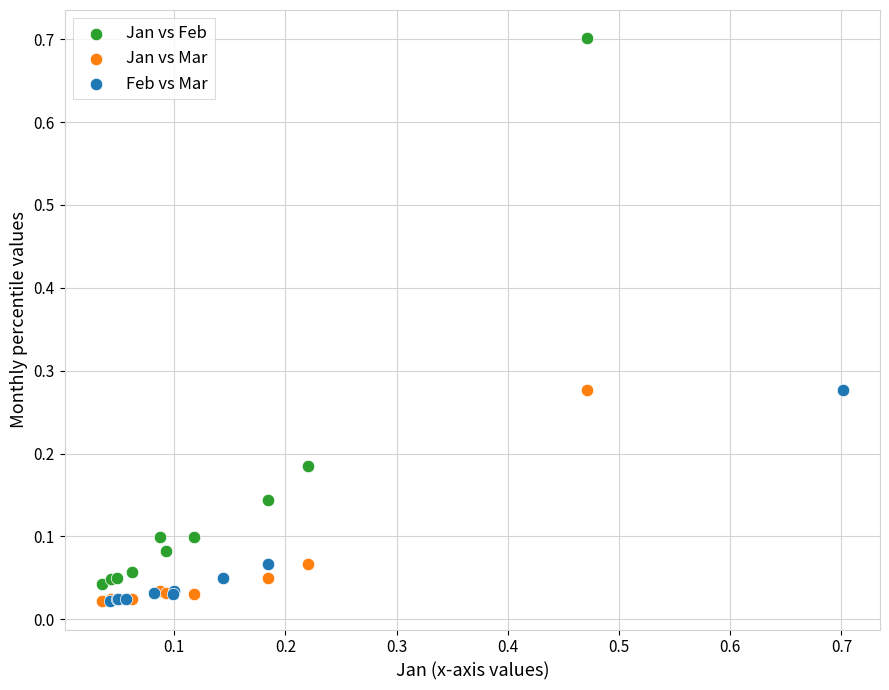

What are all the series names shown in the legend?

Jan vs Feb, Jan vs Mar, Feb vs Mar